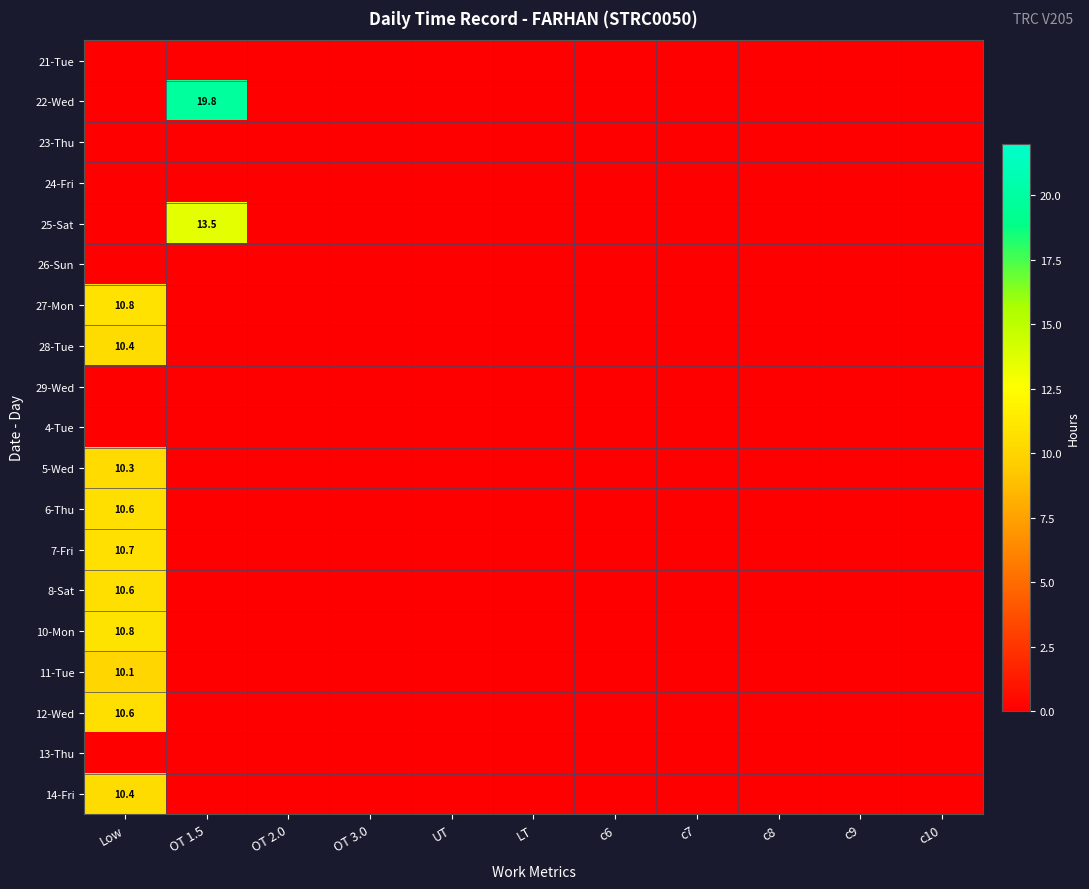

At c8, list the series in order from largest to smallest.

21-Tue, 22-Wed, 23-Thu, 24-Fri, 25-Sat, 26-Sun, 27-Mon, 28-Tue, 29-Wed, 4-Tue, 5-Wed, 6-Thu, 7-Fri, 8-Sat, 10-Mon, 11-Tue, 12-Wed, 13-Thu, 14-Fri